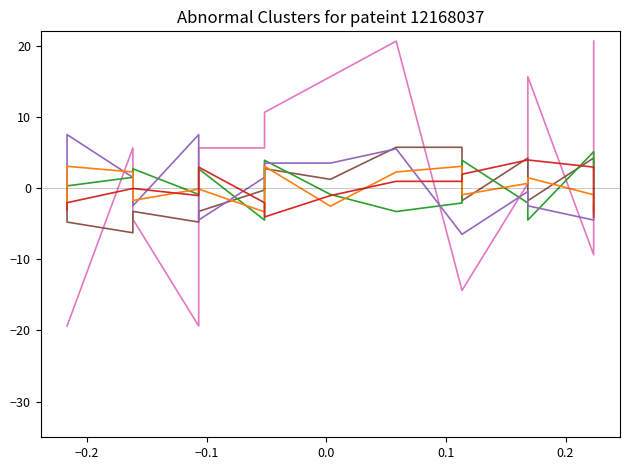

How many times do col_4 and col_5 cross each other?

7